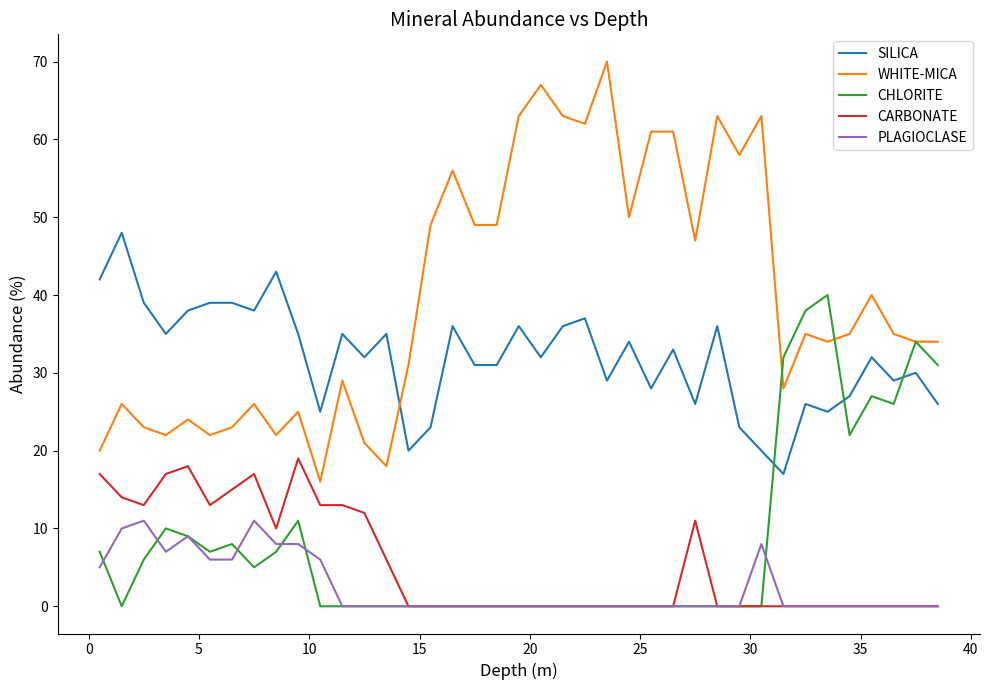

What is the average value of the PLAGIOCLASE series?

2